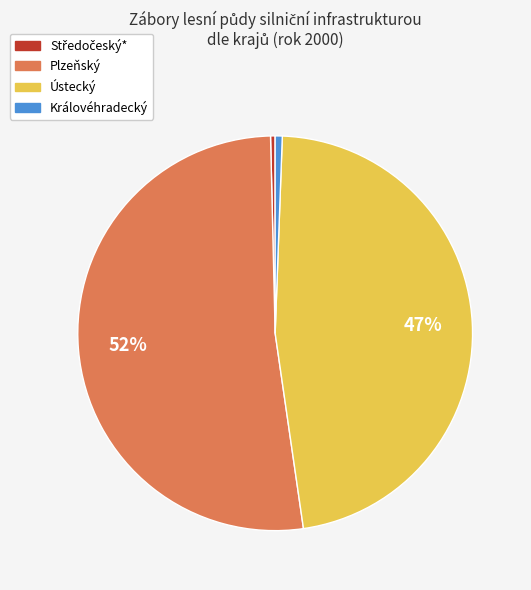

Does any single category account for the majority?

Yes